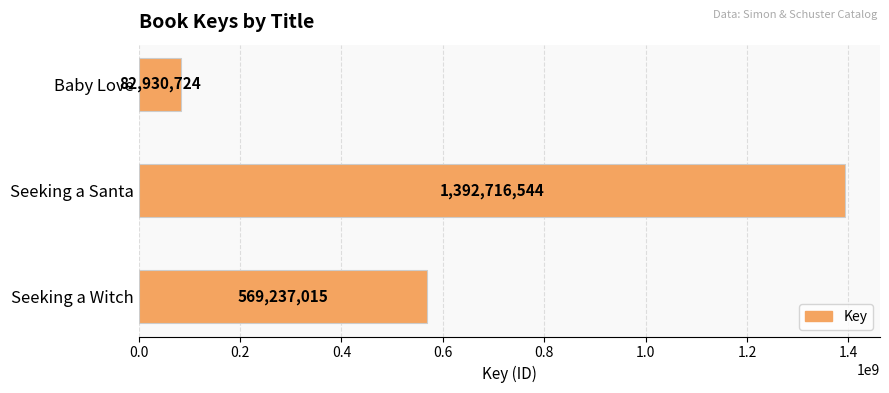

What is the approximate value at Seeking a Santa?

1392716544